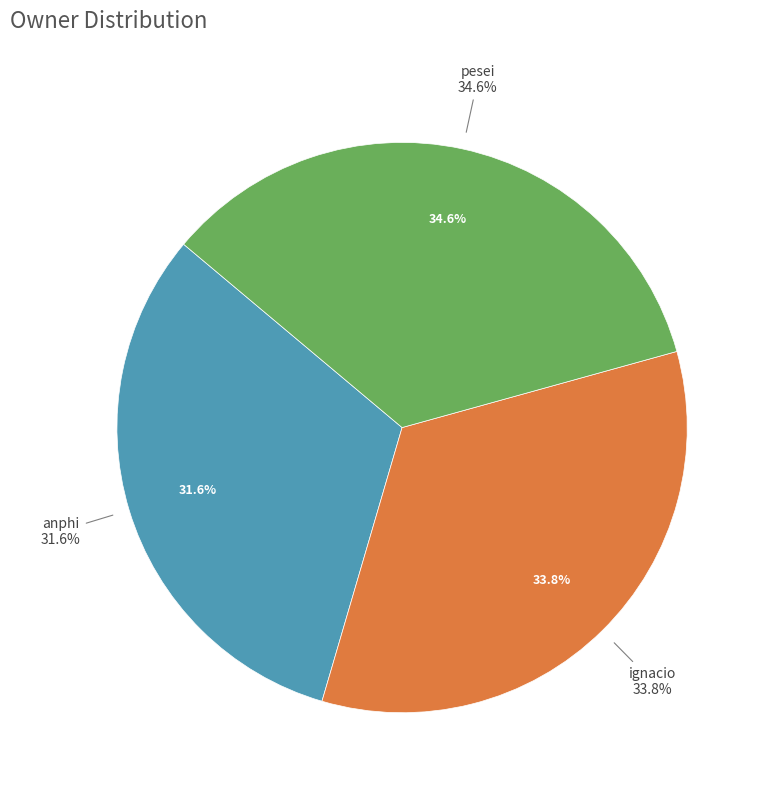

Is there any slice that represents more than half of the pie?

No